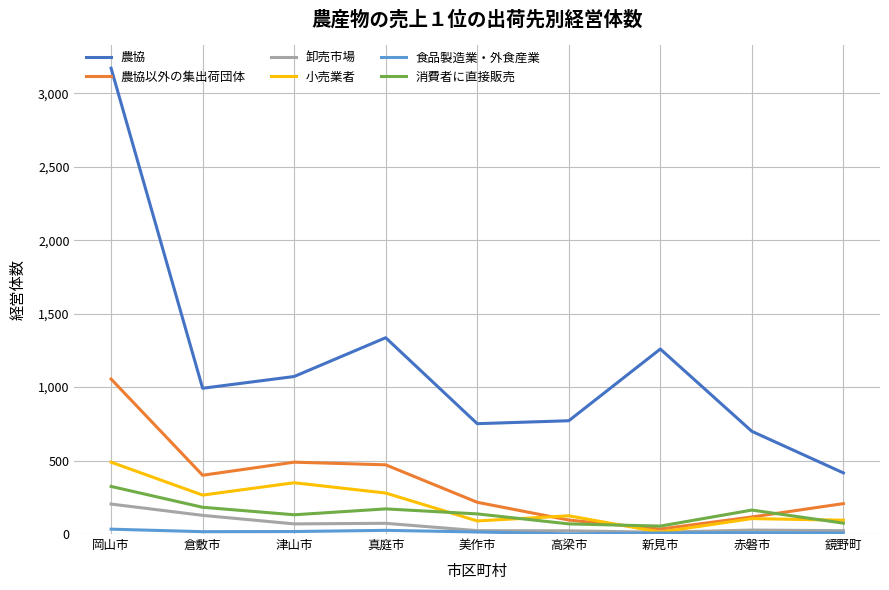

What is the minimum value shown in the chart?

1